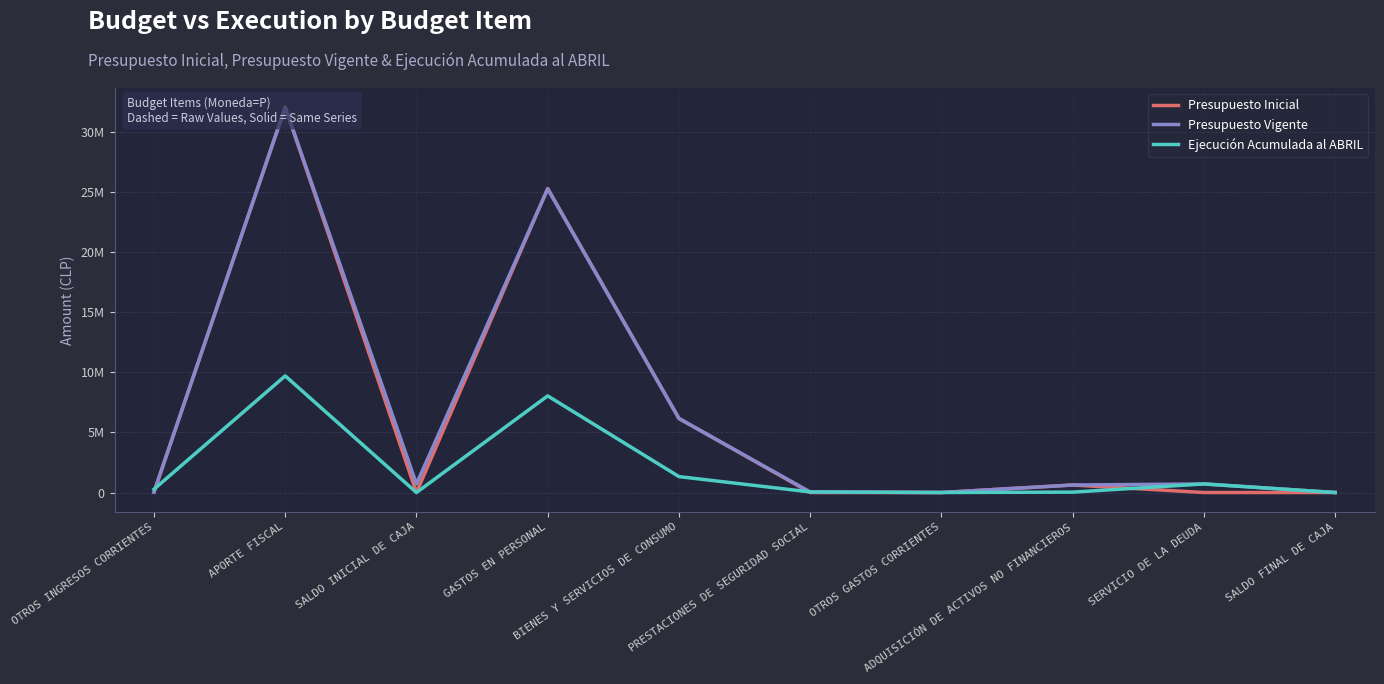

True or false: Ejecución Acumulada al ABRIL has a value of 48531 at PRESTACIONES DE SEGURIDAD SOCIAL.

True